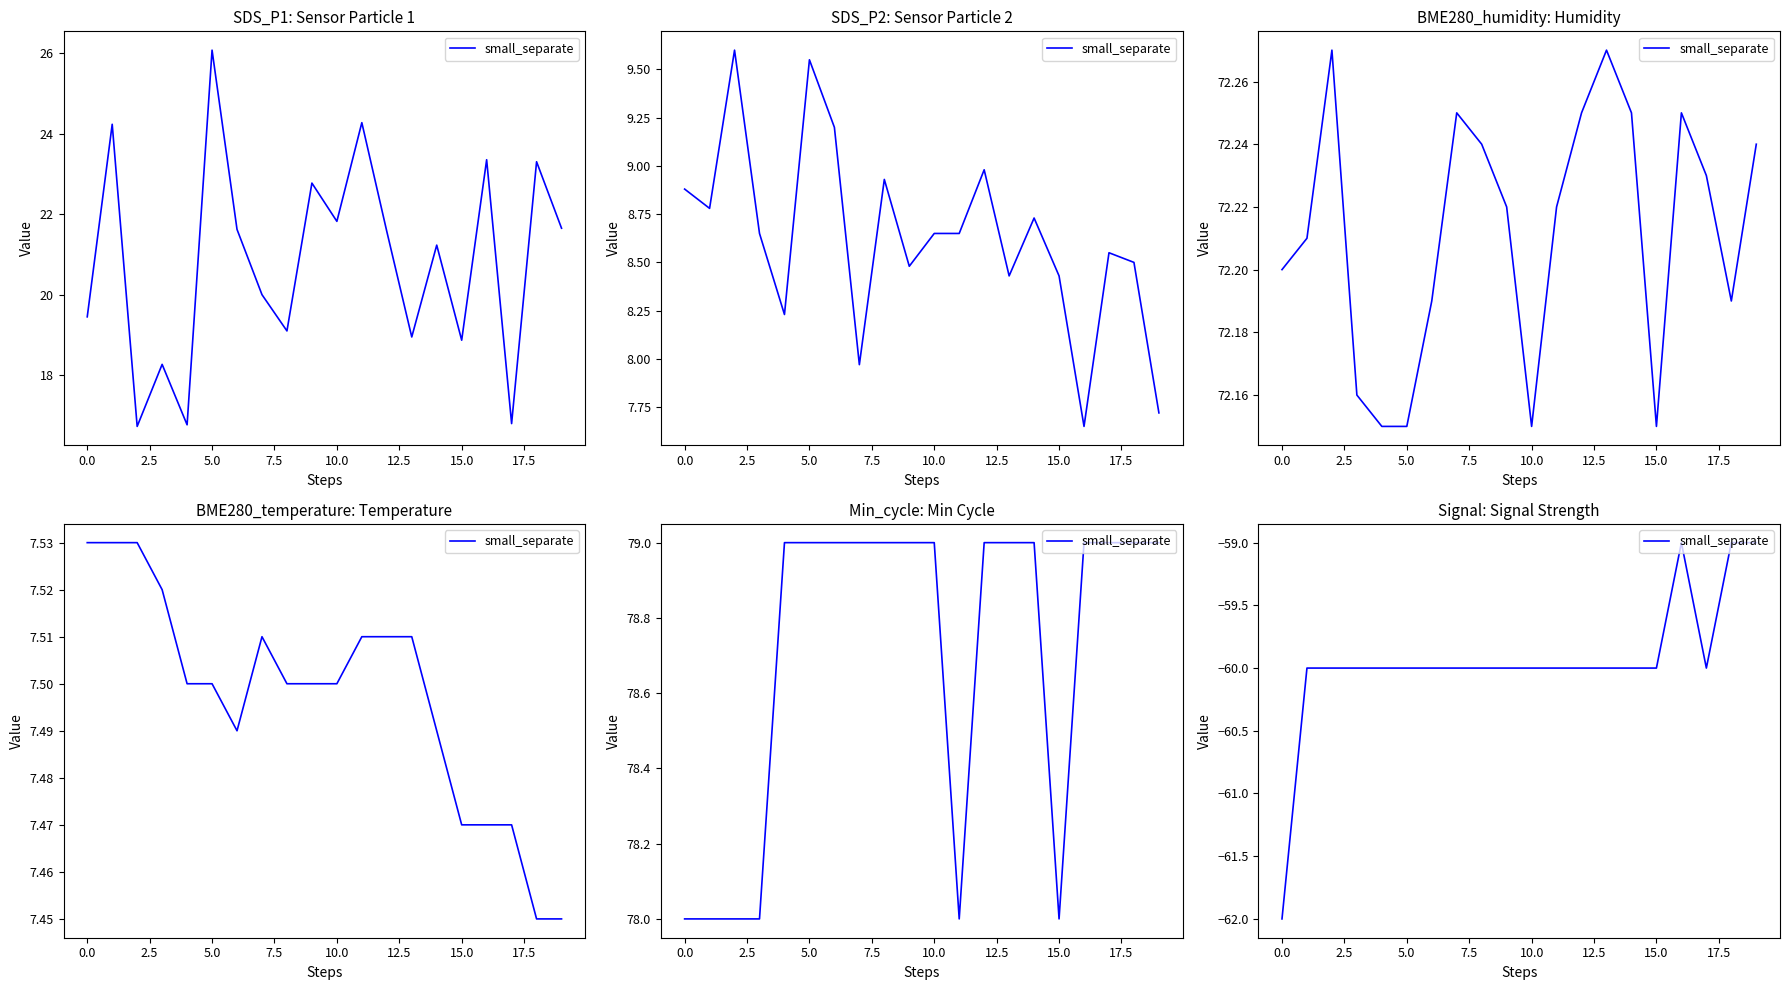

Is this an area chart (filled region under the line)?

No